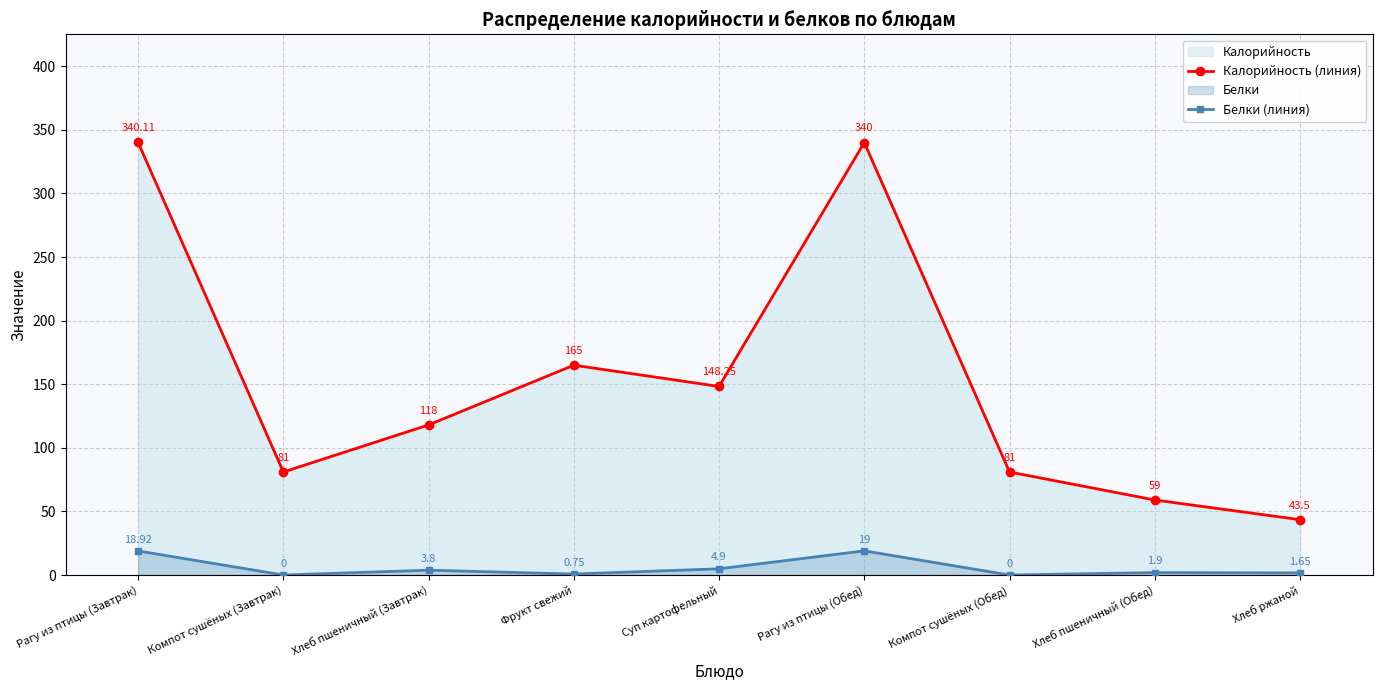

Reading right to left, what are all the values shown in this chart?

Калорийность (линия): 43.5	59.0	81.0	340.0	148.2	165.0	118.0	81.0	340.1
Белки (линия): 1.6	1.9	0.0	19.0	4.9	0.8	3.8	0.0	18.9